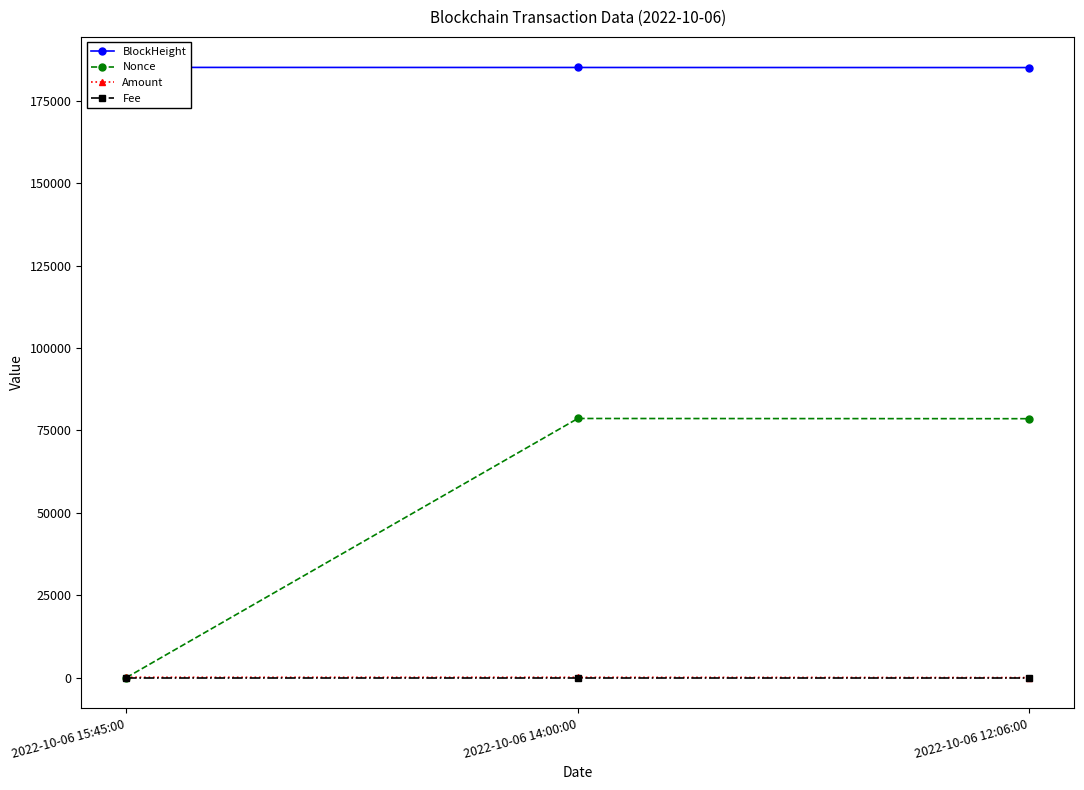

What is the label of the 3rd point from the left?

2022-10-06 12:06:00